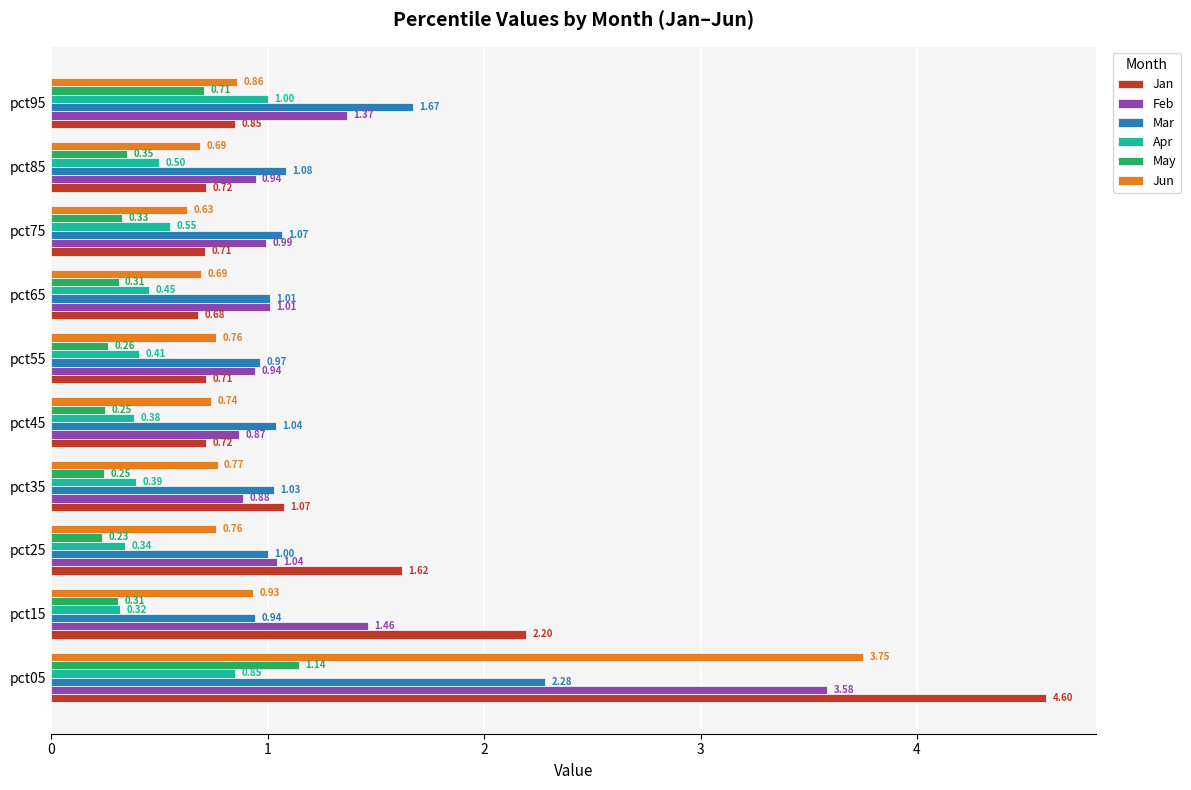

At how many categories does at least one series exceed 2?

2